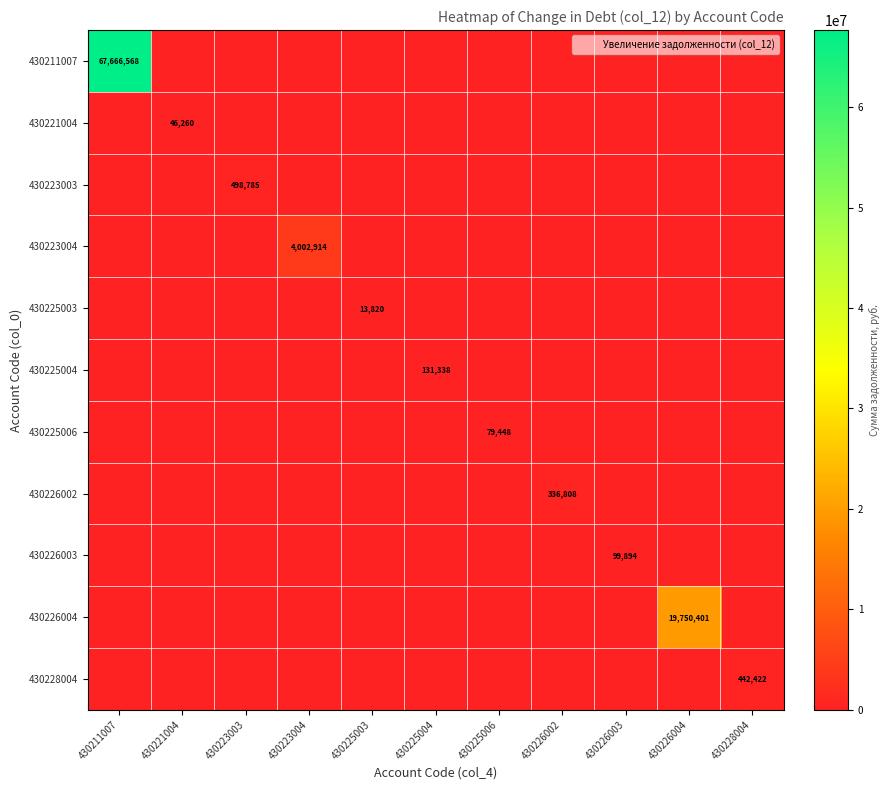

Where is 430211007 nearest to the value 33833284?

430221004